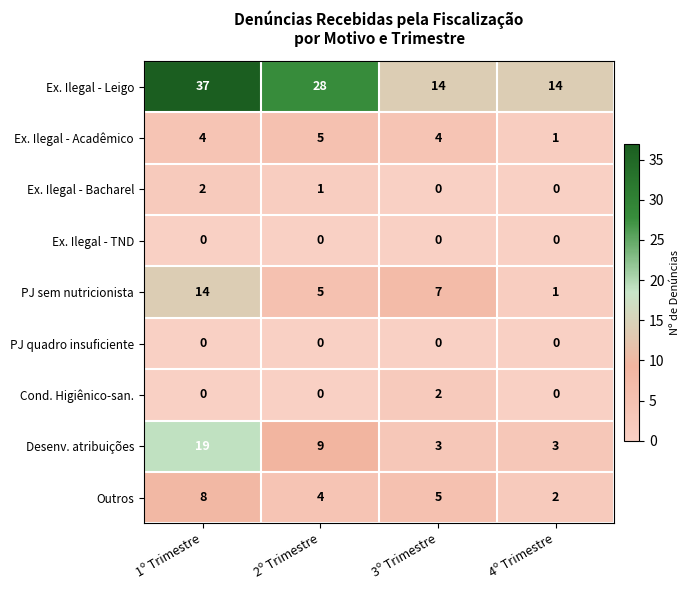

What is the sum of the Outros values at 3º Trimestre and 4º Trimestre?

7